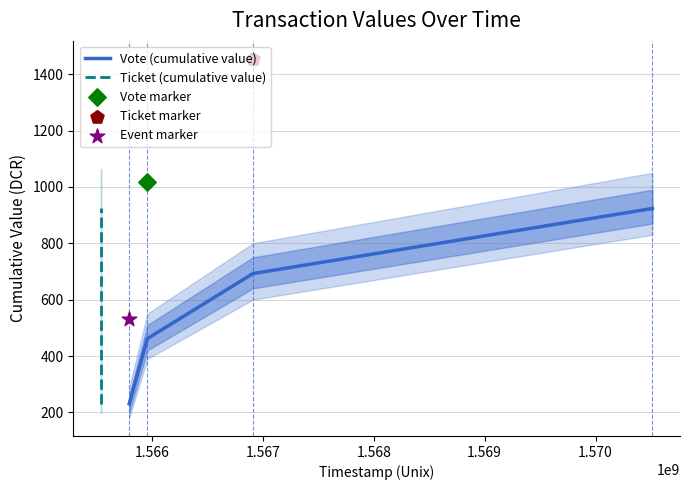

Which series has the largest total across all categories?

Vote (cumulative value)